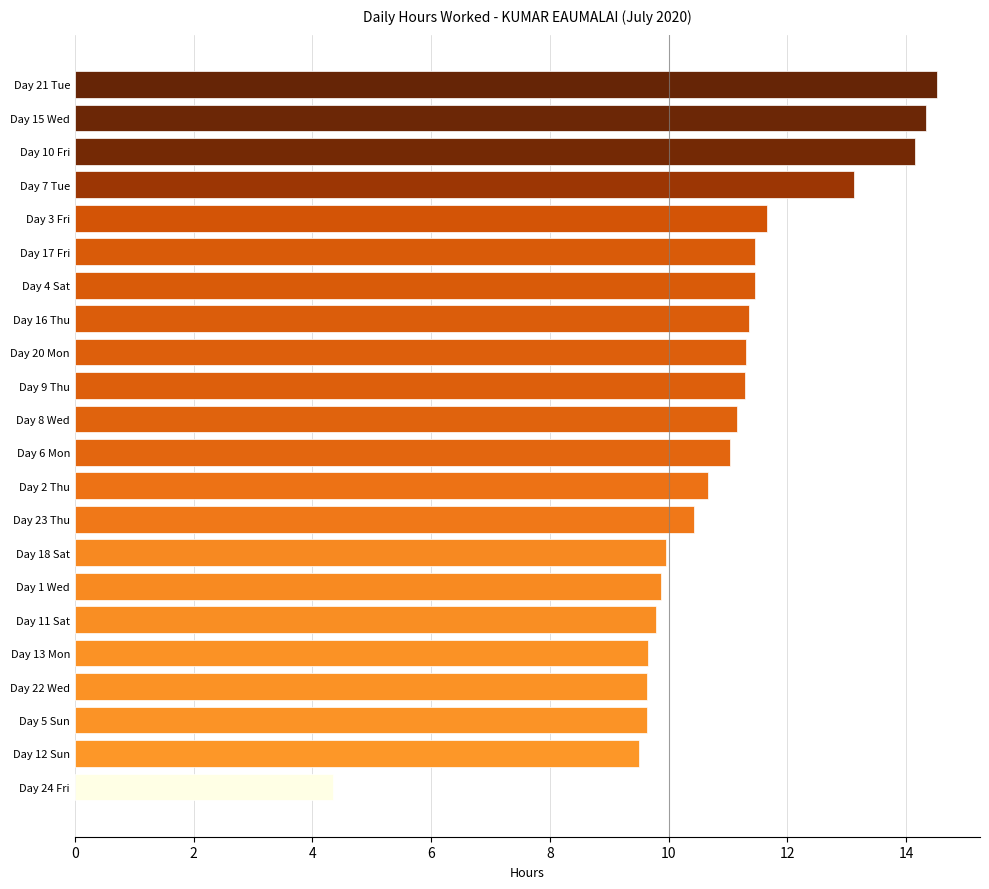

What is the average value?

10.9